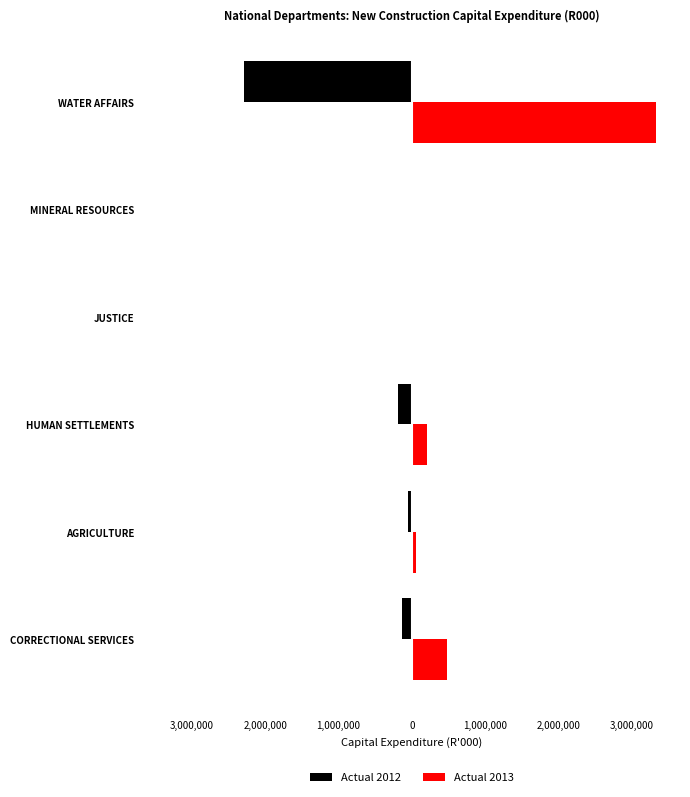

What are all the series names shown in the legend?

Actual 2012, Actual 2013